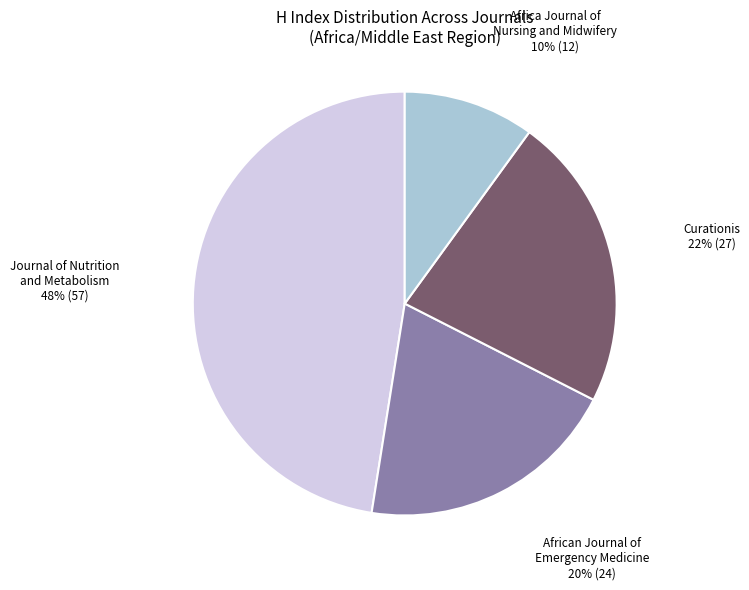

Is there any slice that represents more than half of the pie?

No